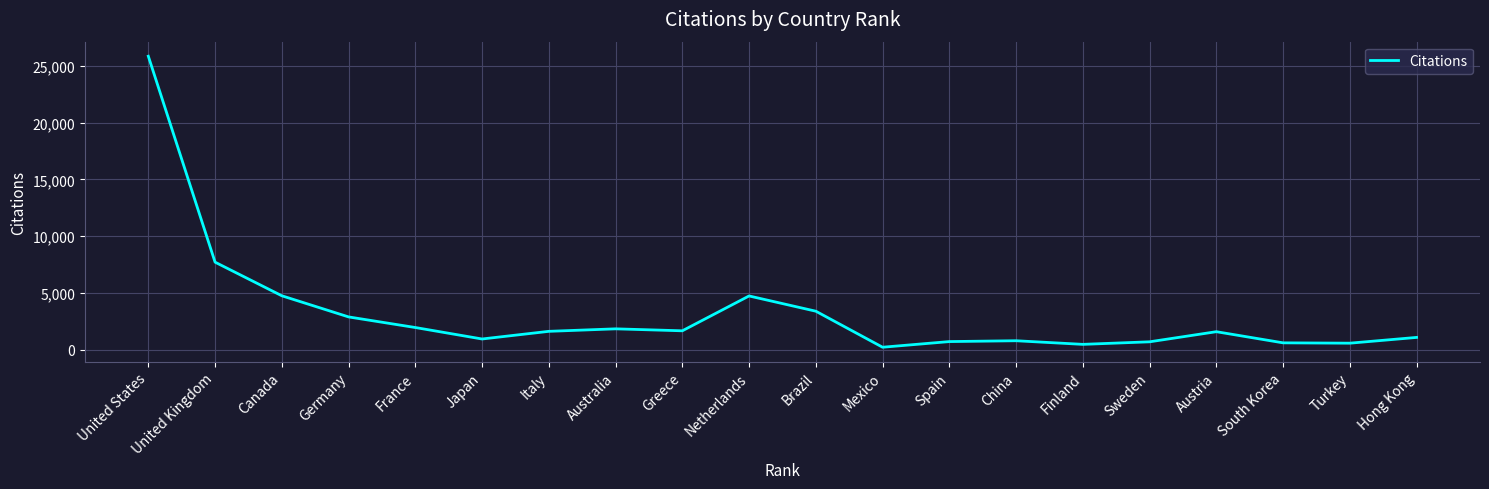

What value does the data have at Canada?

4741